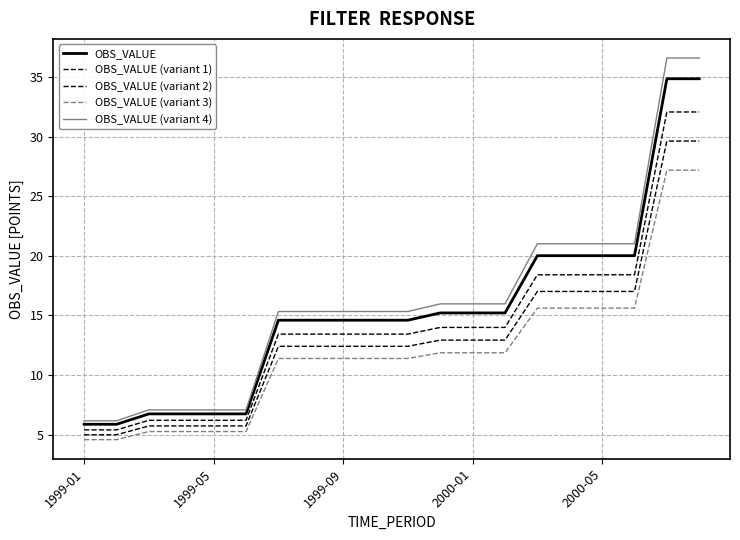

True or false: OBS_VALUE and OBS_VALUE (variant 4) intersect in this chart.

False